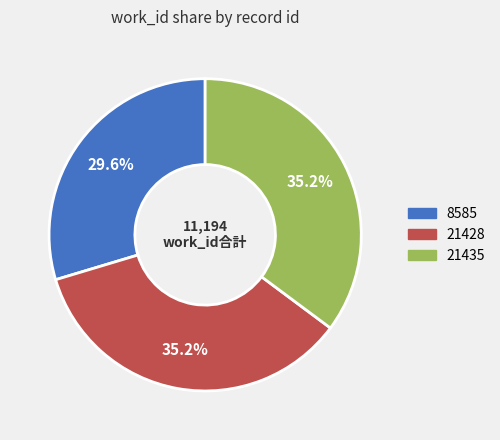

How much of the chart is everything except 8585?

70.4%